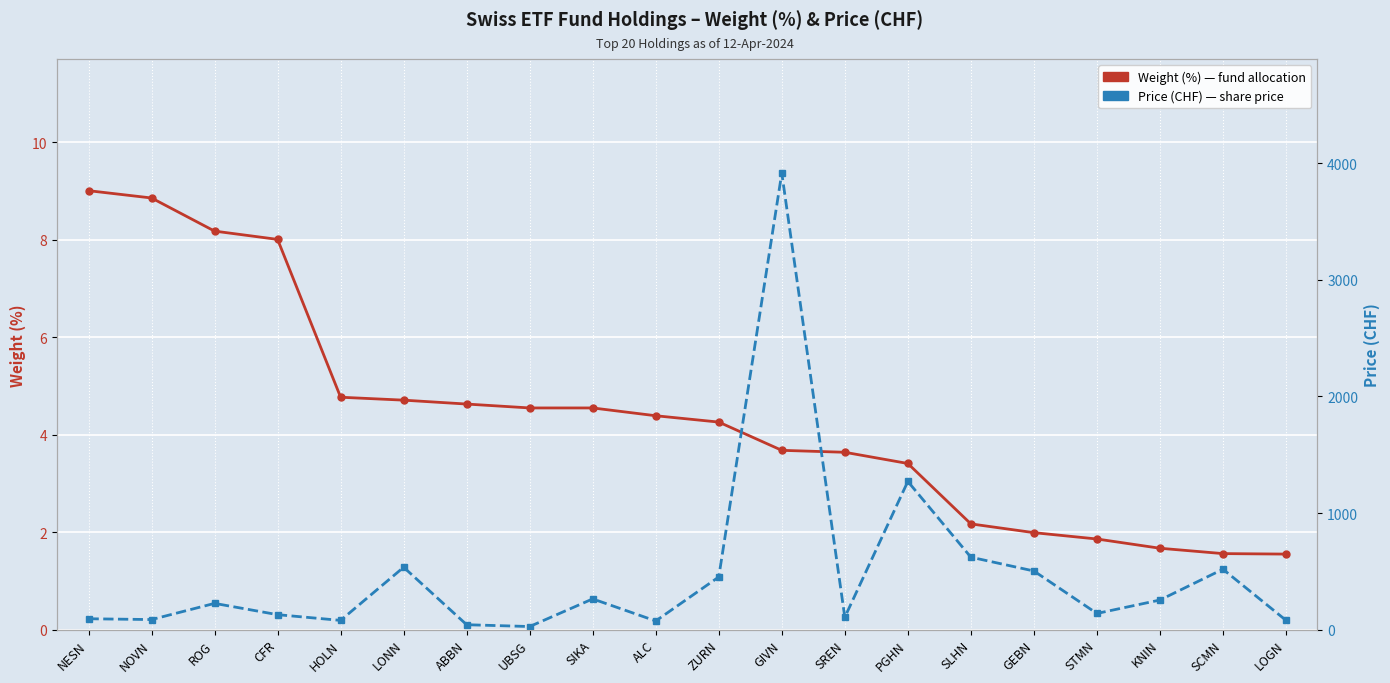

What is the sum of all Price (CHF) values?

9410.4